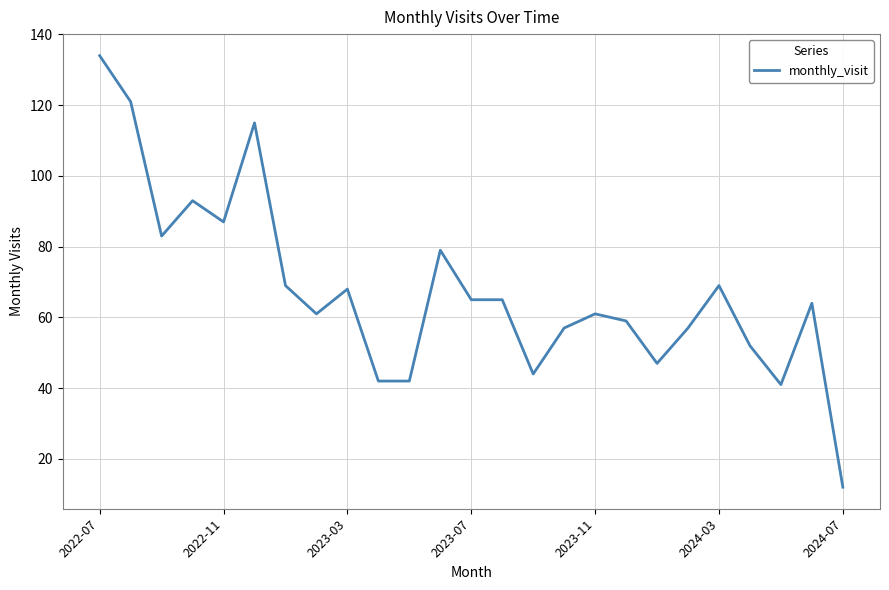

What is the difference between the maximum and minimum values?

122